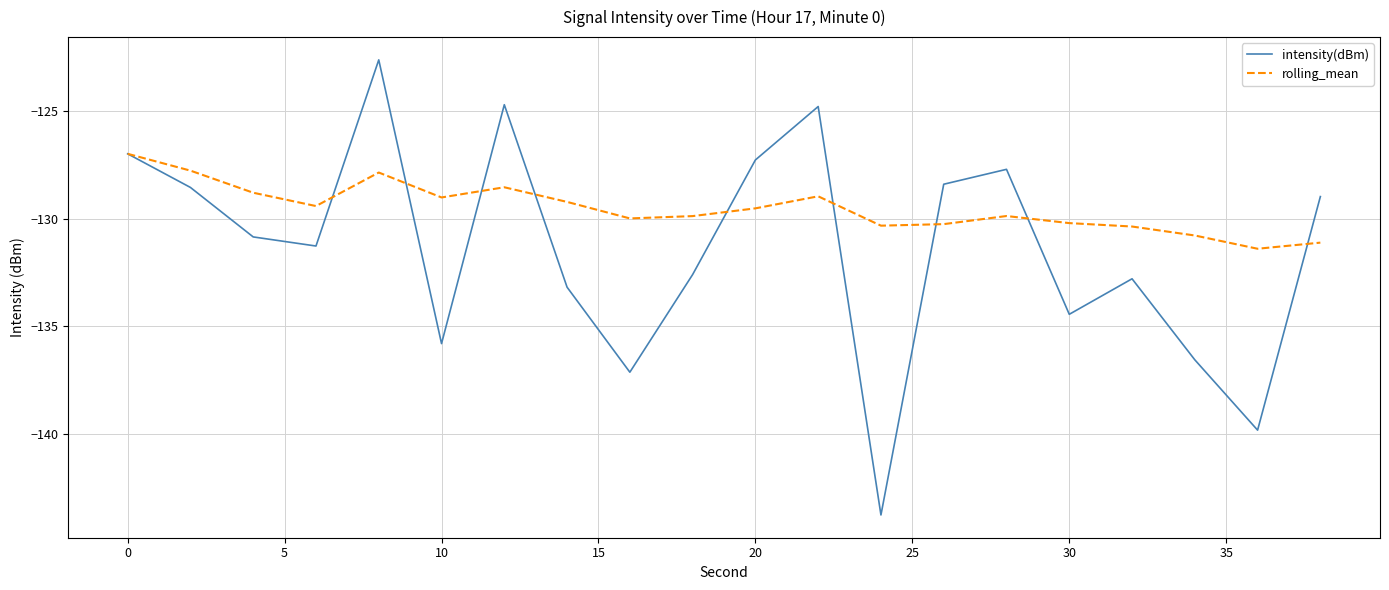

How many categories are shown in the chart?

20